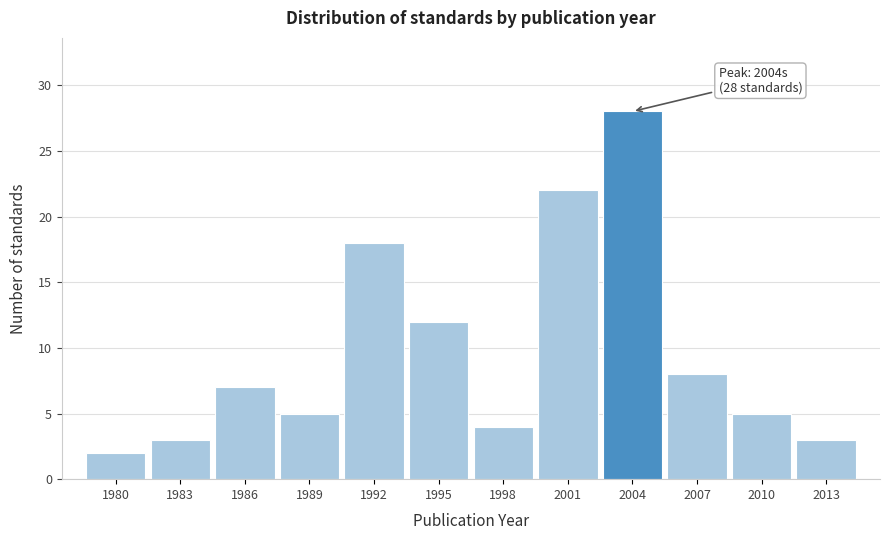

Reading right to left, what are all the values shown in this chart?

2013=3	2010=5	2007=8	2004=28	2001=22	1998=4	1995=12	1992=18	1989=5	1986=7	1983=3	1980=2